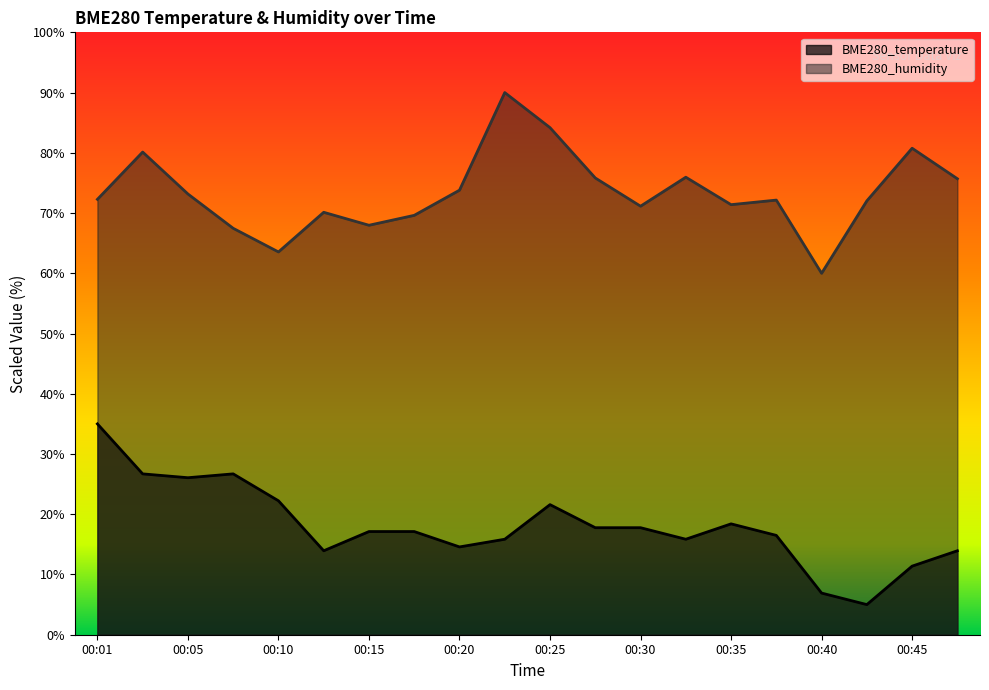

True or false: BME280_temperature and BME280_humidity cross at least once.

False